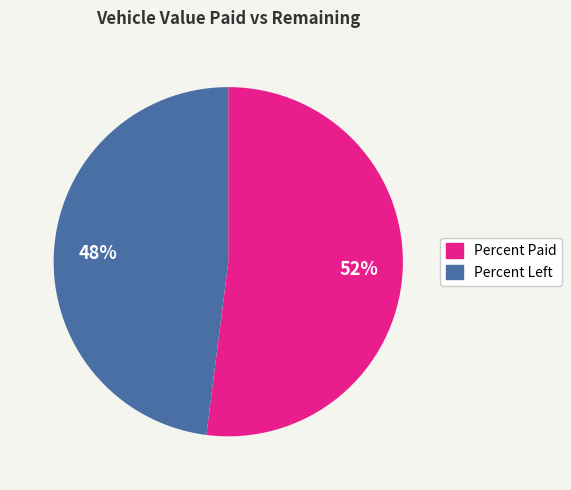

True or false: Percent Paid accounts for 52% of the total.

True